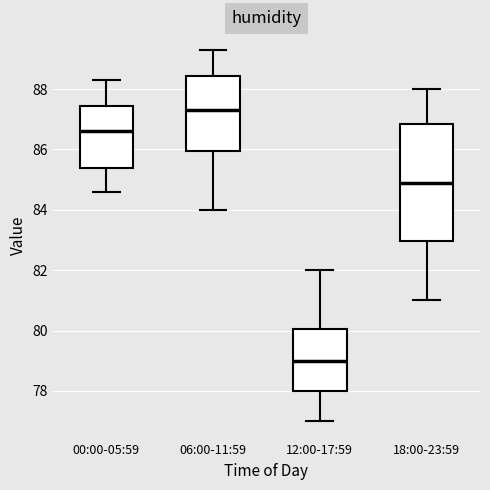

Reading left to right, read every box against the y-axis: the position of its median line, the range the box covers, and the ends of its whiskers. The values are not printed on the chart, so give them approximately, as read against the axis.

00:00-05:59: median 86.6, box 85.4 to 87.4, whiskers 84.6 to 88.4
06:00-11:59: median 87.4, box 86.0 to 88.4, whiskers 84.0 to 89.4
12:00-17:59: median 79.0, box 78.0 to 80.0, whiskers 77.0 to 82.0
18:00-23:59: median 85.0, box 83.0 to 86.8, whiskers 81.0 to 88.0